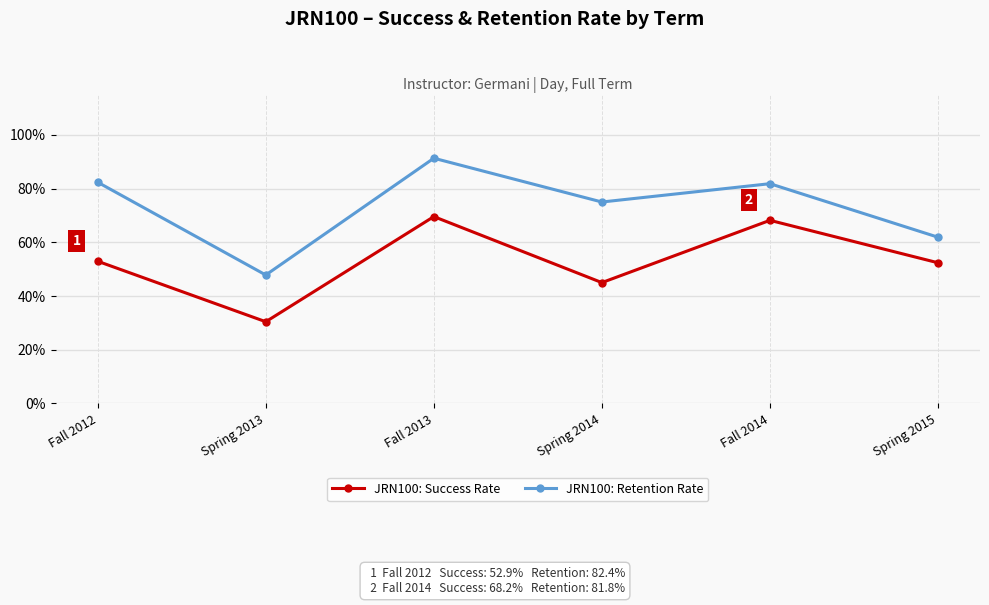

Reading left to right, what are all the values shown in this chart?

JRN100: Success Rate: 0.5	0.3	0.7	0.5	0.7	0.5
JRN100: Retention Rate: 0.8	0.5	0.9	0.8	0.8	0.6